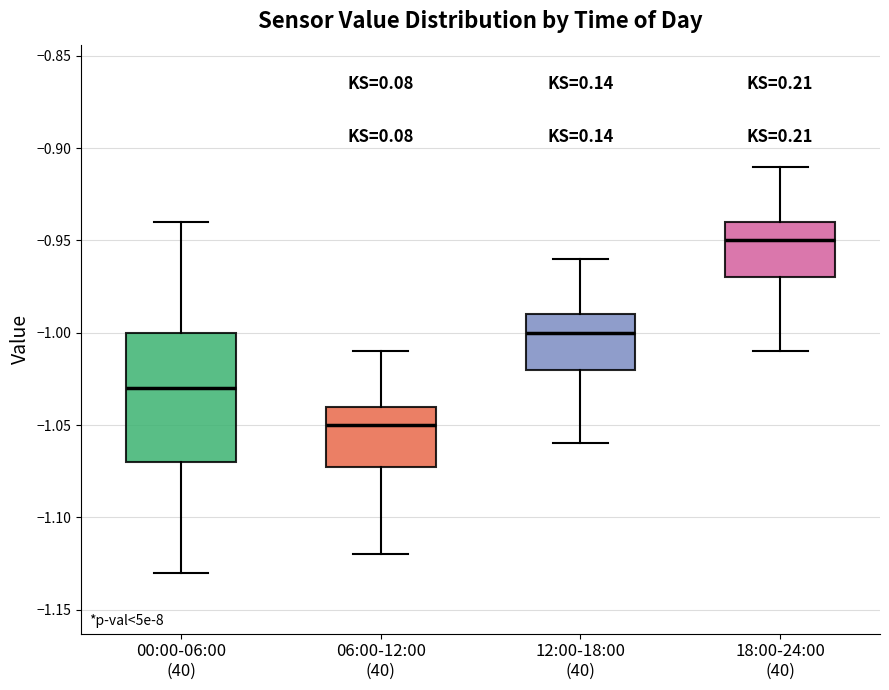

Reading left to right, transcribe this box plot: for each box, give where its median line is, the range the box spans, and where its two whiskers end, as read against the y-axis. The values are not printed on the chart, so give them approximately, as read against the axis.

00:00-06:00 (40): median -1.03, box -1.07 to -1.00, whiskers -1.13 to -0.94
06:00-12:00 (40): median -1.05, box -1.07 to -1.04, whiskers -1.12 to -1.01
12:00-18:00 (40): median -1.00, box -1.02 to -0.99, whiskers -1.06 to -0.96
18:00-24:00 (40): median -0.95, box -0.97 to -0.94, whiskers -1.01 to -0.91